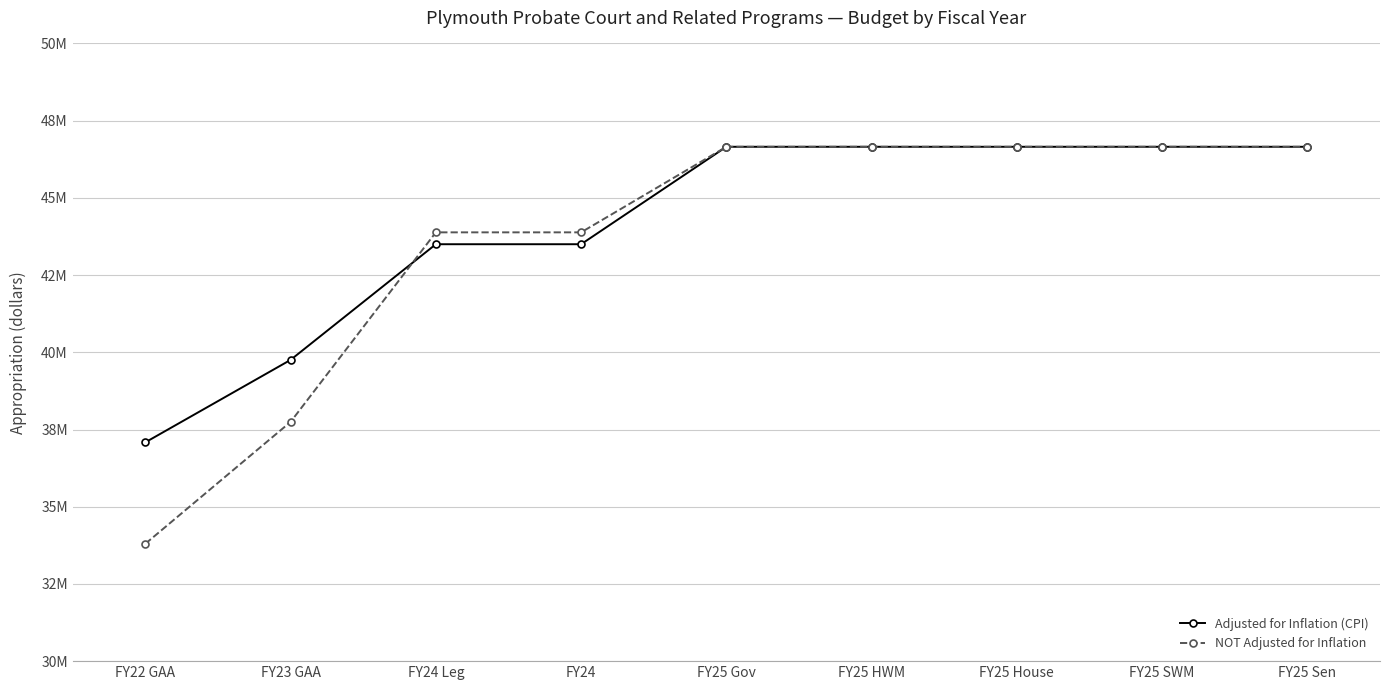

True or false: Adjusted for Inflation (CPI) has more than 2 points higher than both neighbors.

False